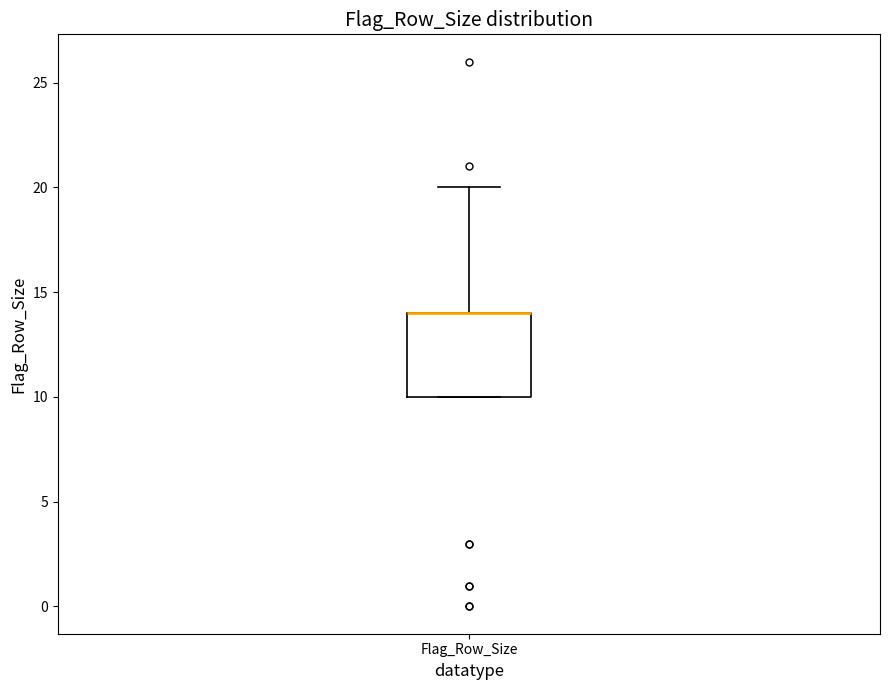

Where is the lower edge of the box for Flag_Row_Size on the y-axis? The values are not printed on the chart, so give them approximately, as read against the axis.

10